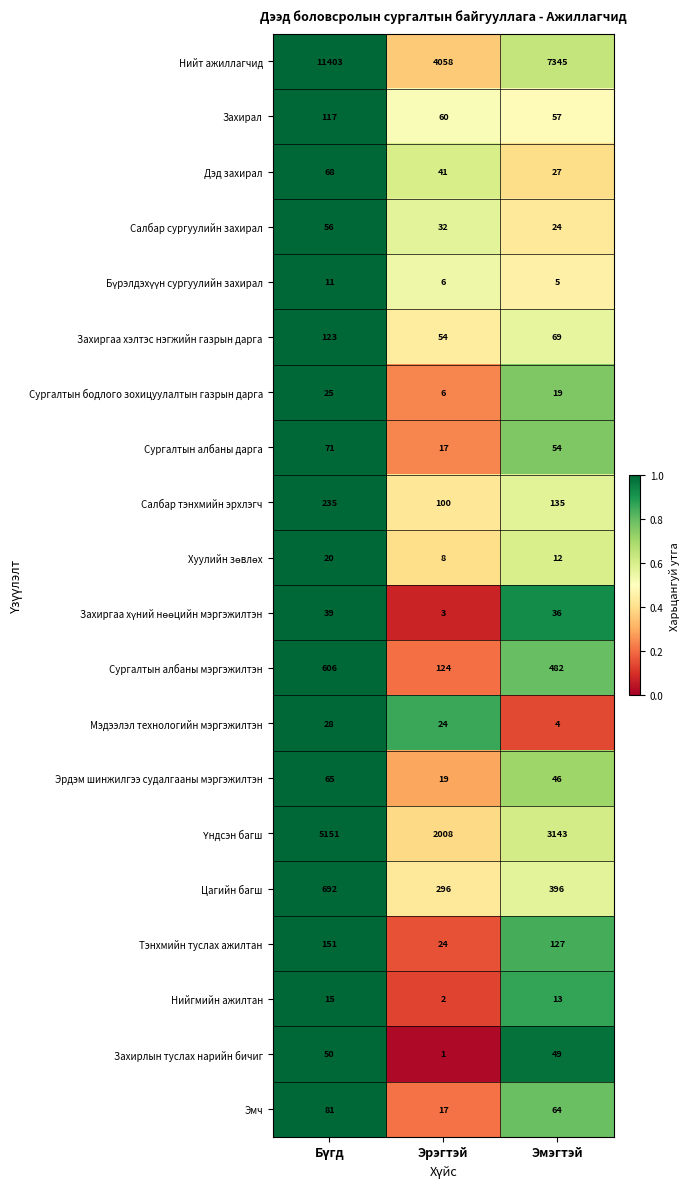

Which label corresponds to the smallest value in the chart?

Эрэгтэй